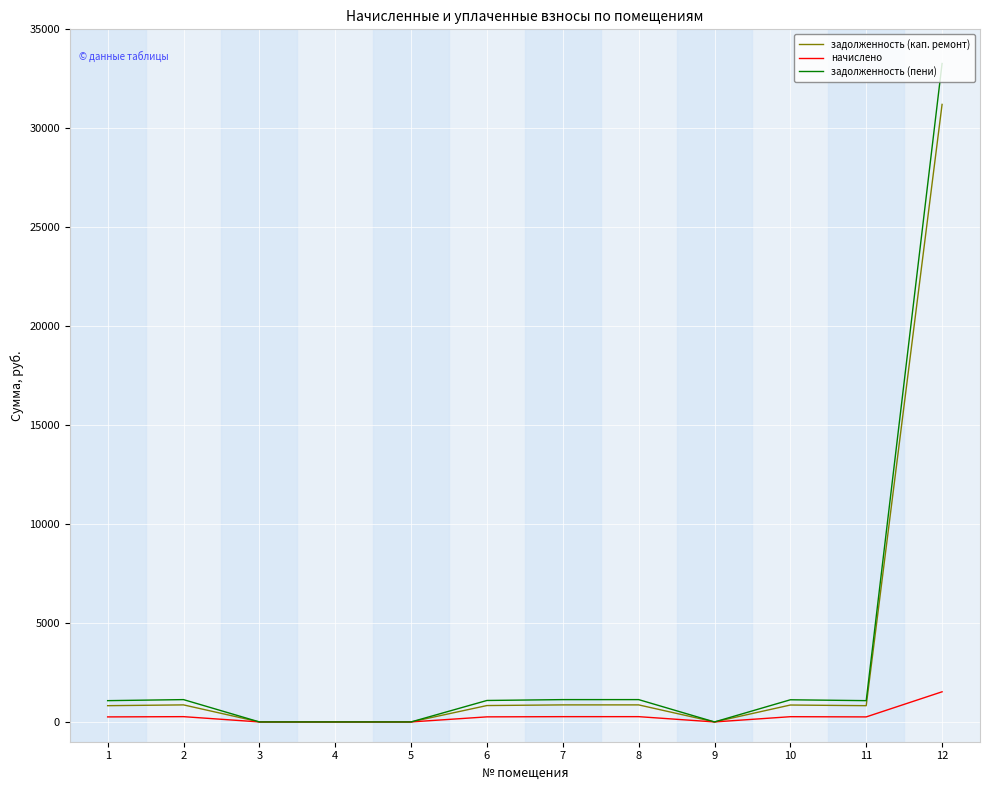

How many values in the задолженность (пени) series exceed 1084?

6